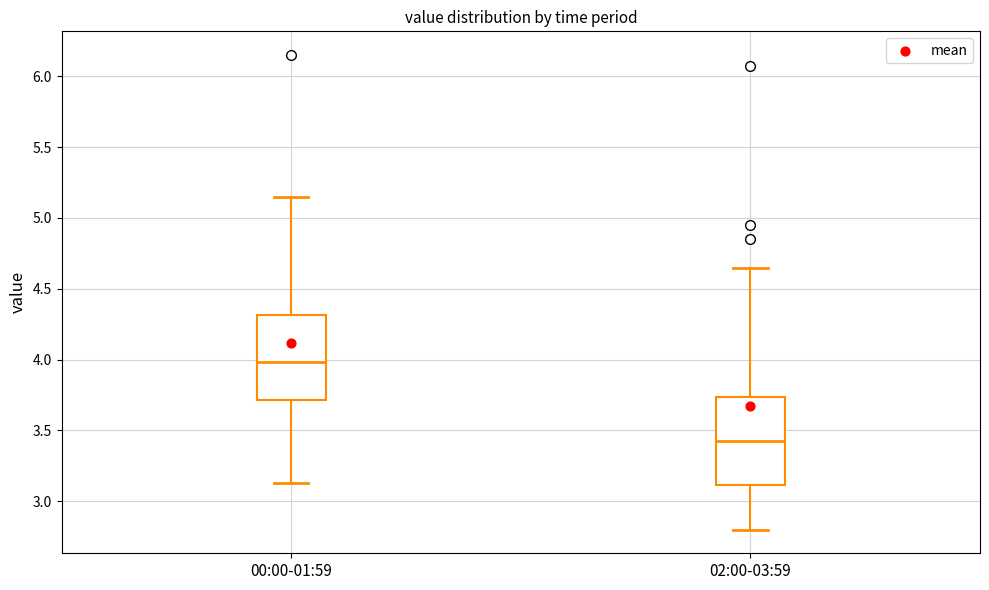

Reading left to right, read every box against the y-axis: the position of its median line, the range the box covers, and the ends of its whiskers. The values are not printed on the chart, so give them approximately, as read against the axis.

00:00-01:59: median 4.00, box 3.70 to 4.30, whiskers 3.15 to 5.15
02:00-03:59: median 3.45, box 3.10 to 3.75, whiskers 2.80 to 4.65